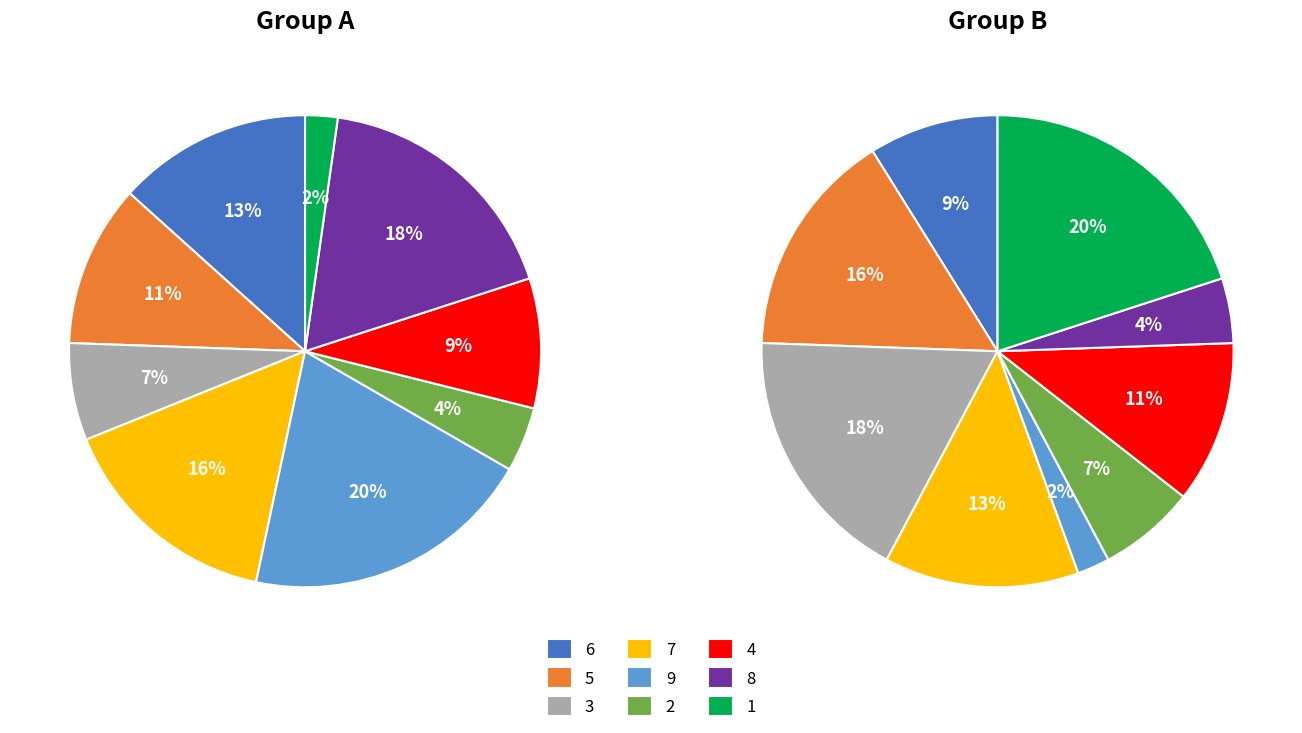

To the nearest percent, what is the combined percentage of 3 and 7?

22%